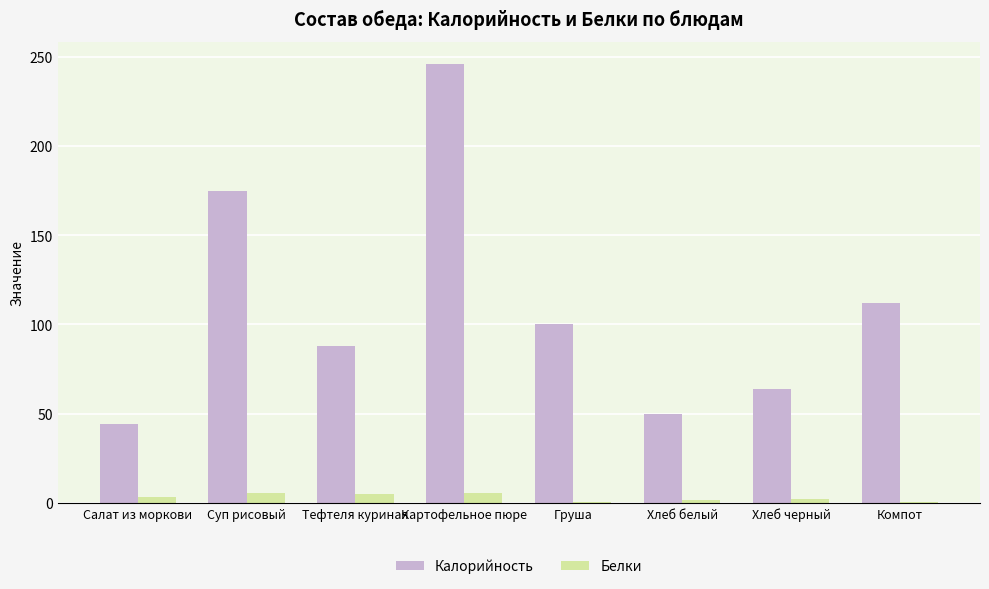

What is the highest value of the Калорийность series?

246.0